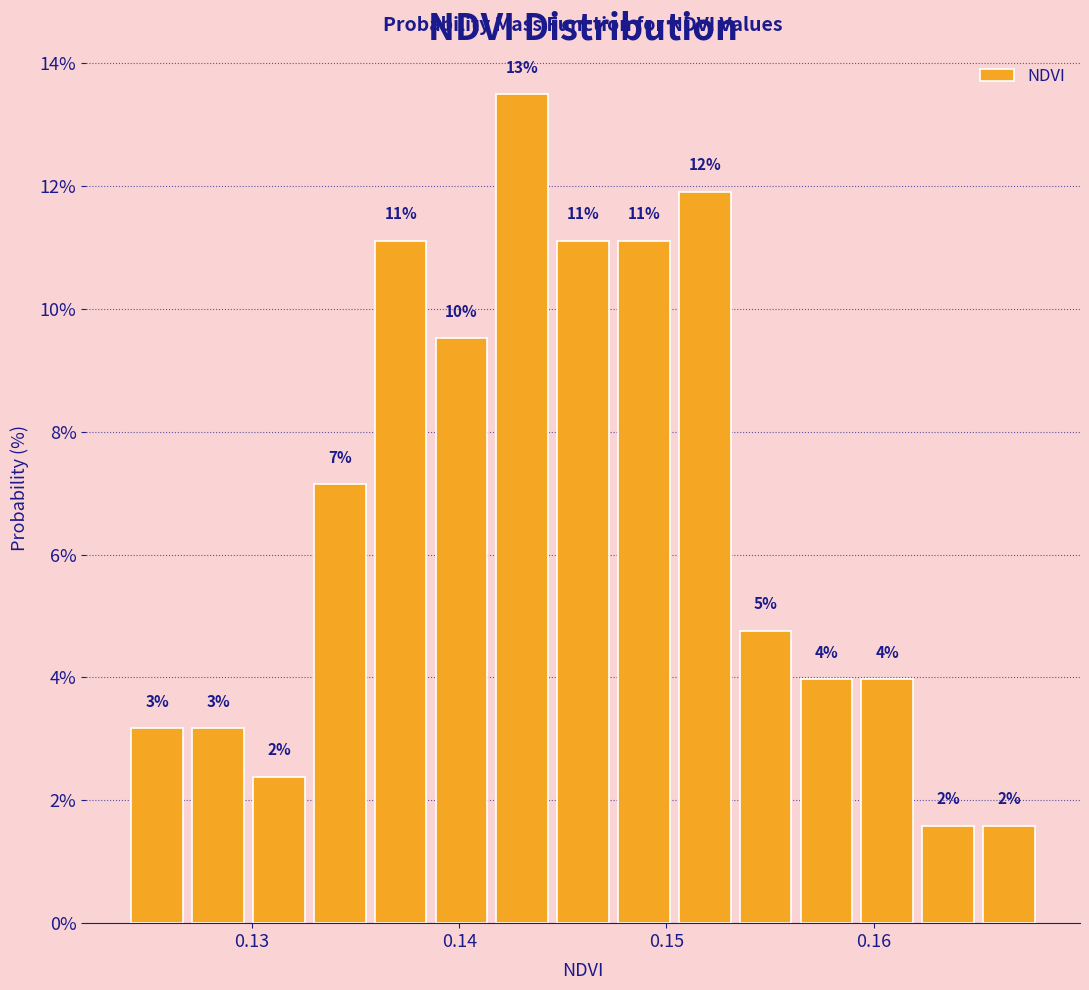

Read against the x-axis, roughly where is the centre of the tallest bar?

0.143